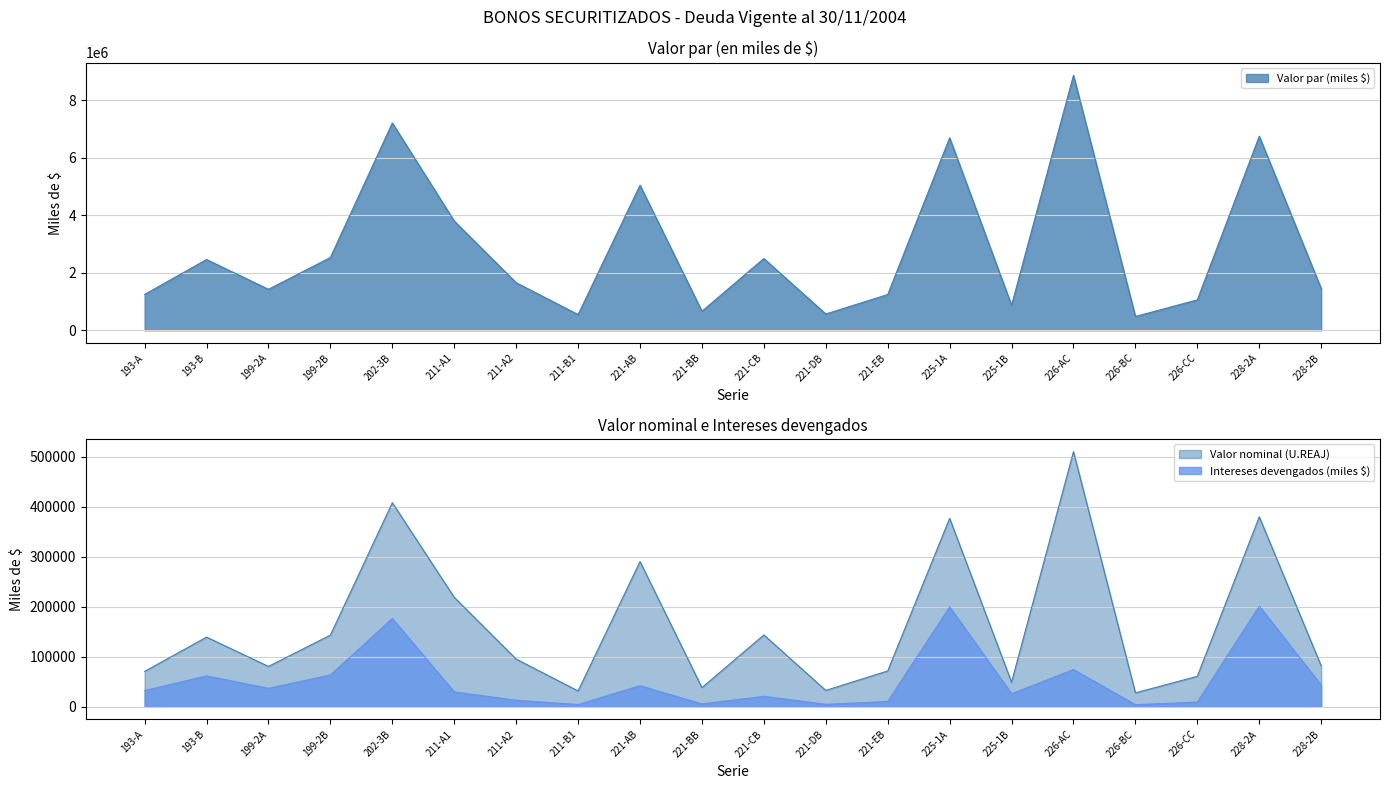

Reading left to right, extract all data points from this chart.

Valor par (miles $): 193-A=1248233	193-B=2461293	199-2A=1425730	199-2B=2532122	202-3B=7214887	211-A1=3801807	211-A2=1654888	211-B1=546299	221-AB=5048653	221-BB=661547	221-CB=2496341	221-DB=565905	221-EB=1242821	225-1A=6698960	225-1B=871113	226-AC=8873882	226-BC=480061	226-CC=1057287	228-2A=6753216	228-2B=1451855
Intereses devengados (miles $): 193-A=32135	193-B=61493	199-2A=36705	199-2B=63263	202-3B=176333	211-A1=29480	211-A2=12832	211-B1=4236	221-AB=41875	221-BB=5486	221-CB=20705	221-DB=4726	221-EB=10265	225-1A=199438	225-1B=25934	226-AC=74163	226-BC=4012	226-CC=9055	228-2A=201053	228-2B=43224
Valor nominal (U.REAJ): 193-A=70438	193-B=139000	199-2A=80454	199-2B=143000	202-3B=407683	211-A1=218499	211-A2=95110	211-B1=31397	221-AB=290000	221-BB=38000	221-CB=143393	221-DB=32504	221-EB=71392	225-1A=376462	225-1B=48954	226-AC=509693	226-BC=27573	226-CC=60715	228-2A=379511	228-2B=81590